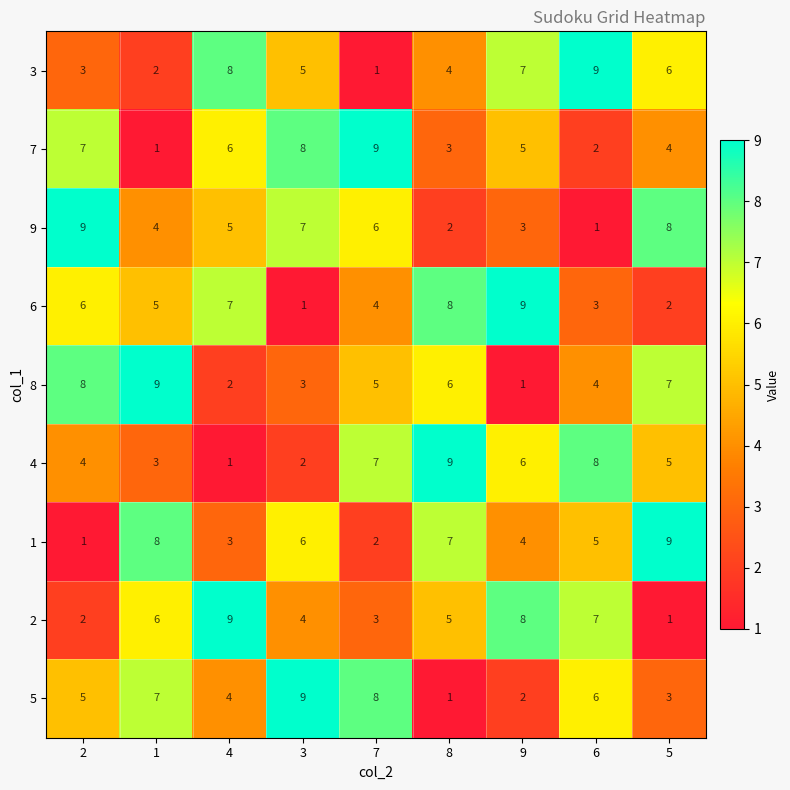

How many data points does each series have?

9